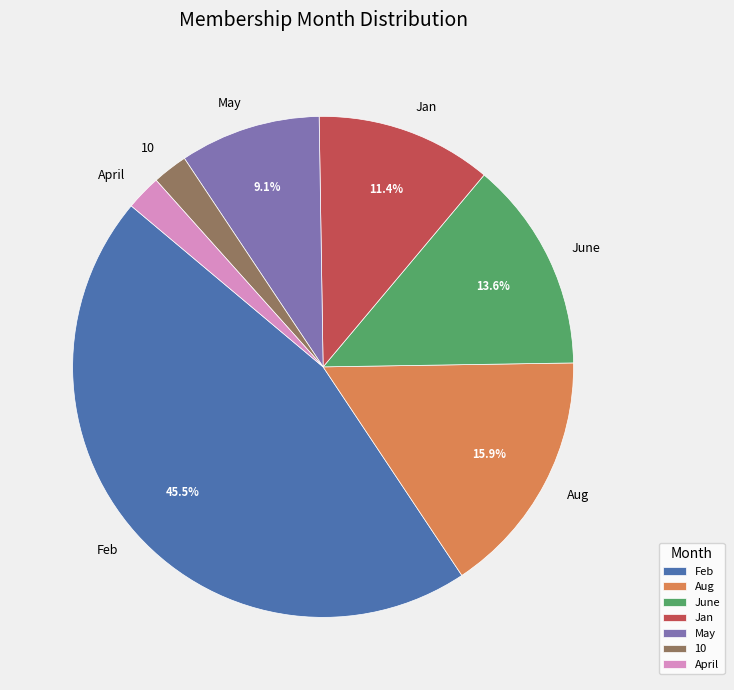

To the nearest percent, what percentage of the pie is Aug?

16%